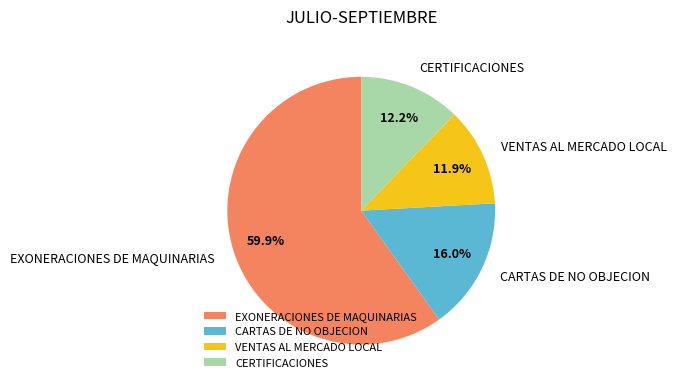

Combined, do CERTIFICACIONES and CARTAS DE NO OBJECION account for over 50%?

No